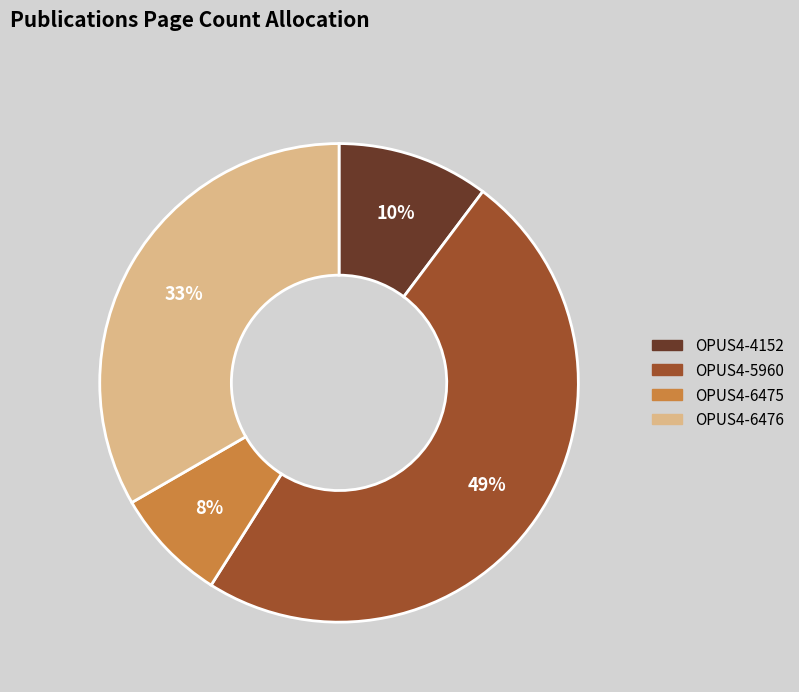

What percentage is the OPUS4-6476 slice, to the nearest percent?

33%